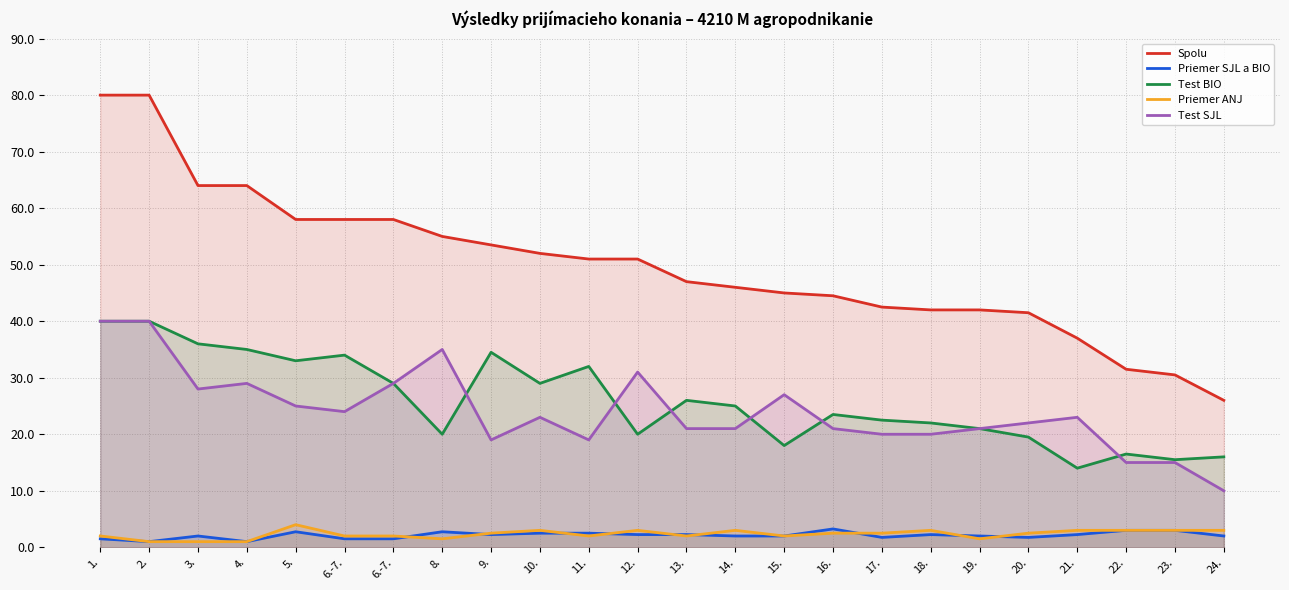

How many lines are shown in the chart?

5